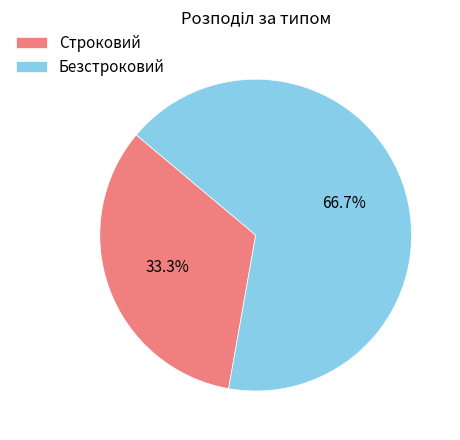

Which category has the biggest portion of the pie?

Безстроковий